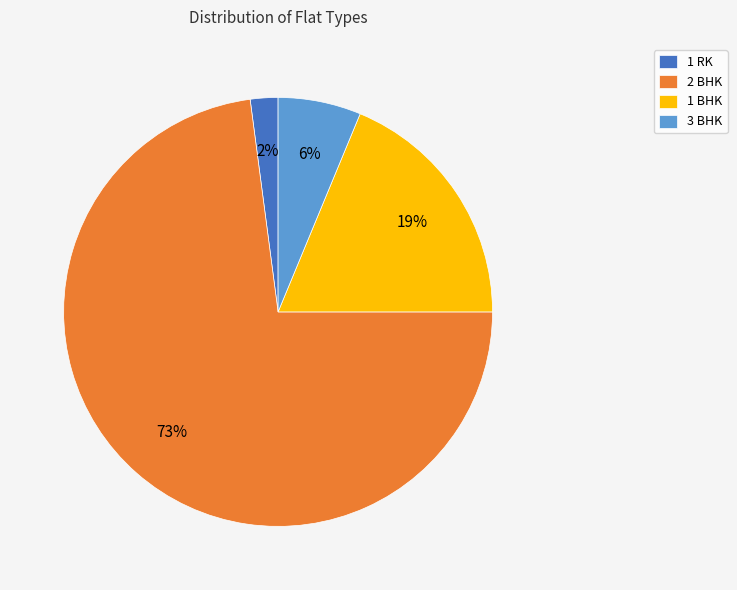

To the nearest percent, what portion does 3 BHK represent?

6%